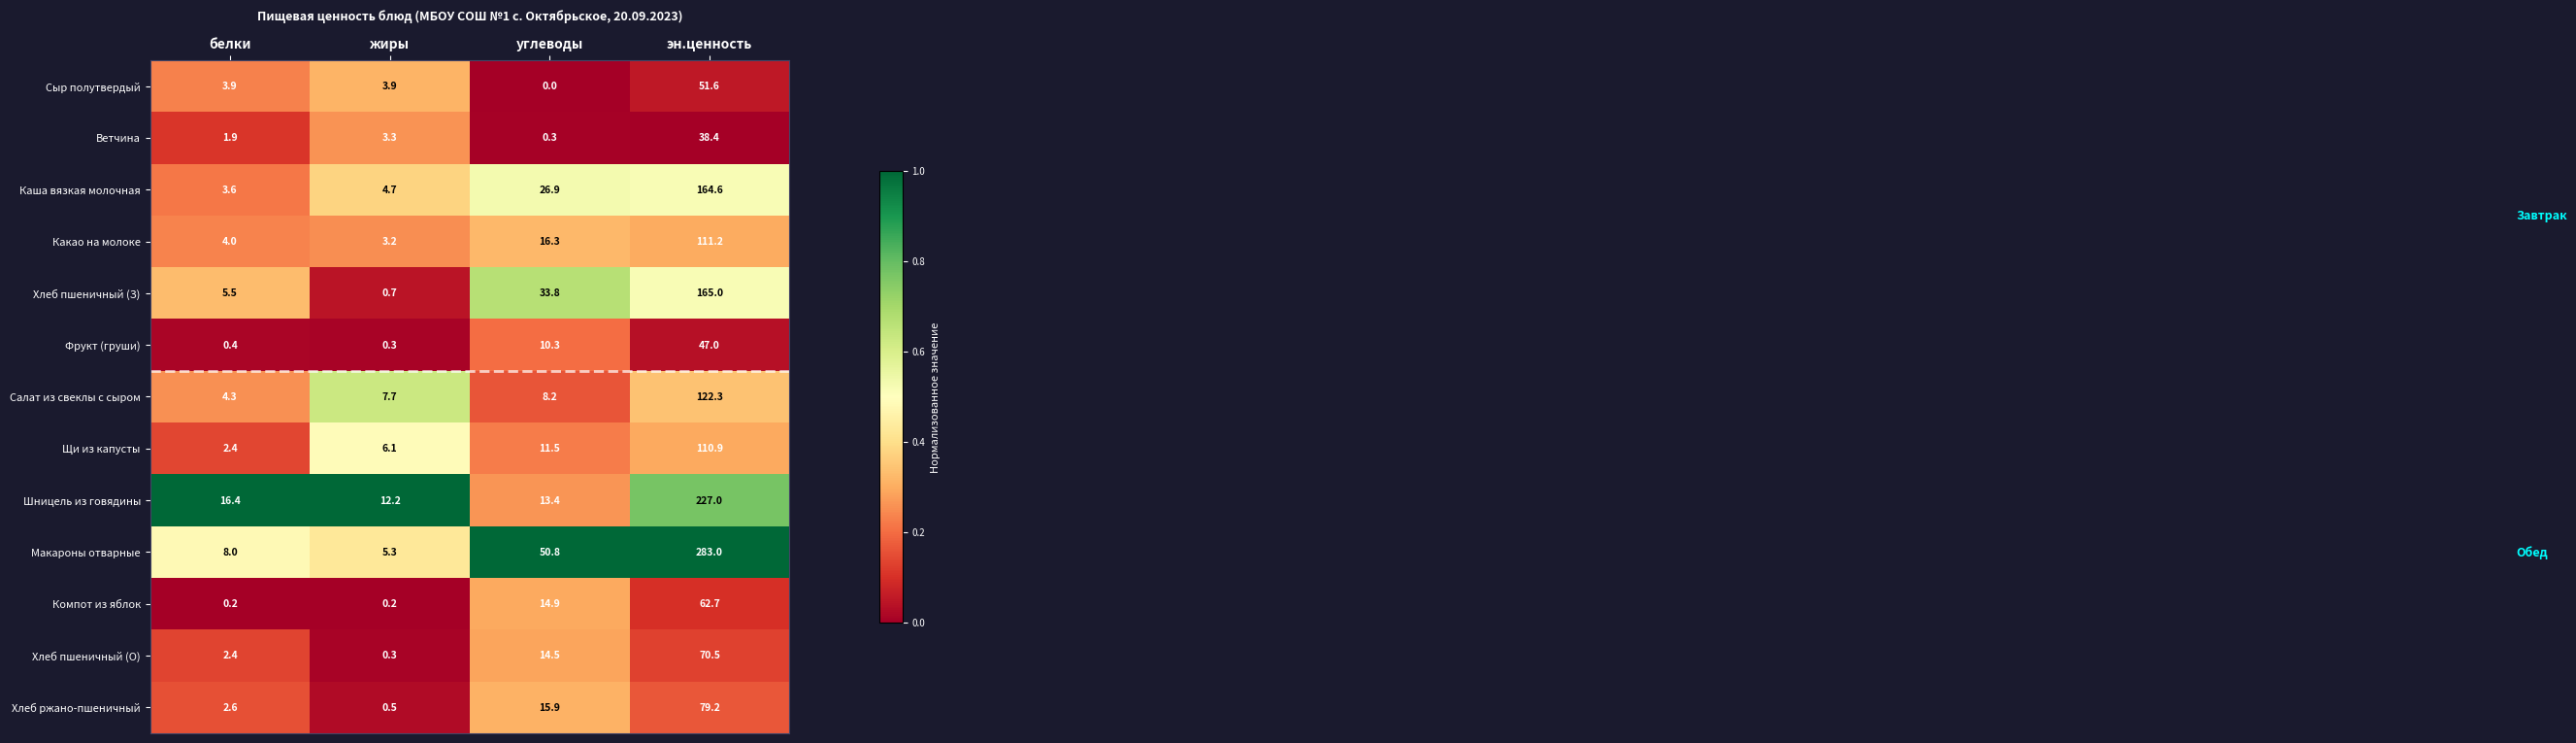

What is the difference between the Какао на молоке values at углеводы and жиры?

13.1